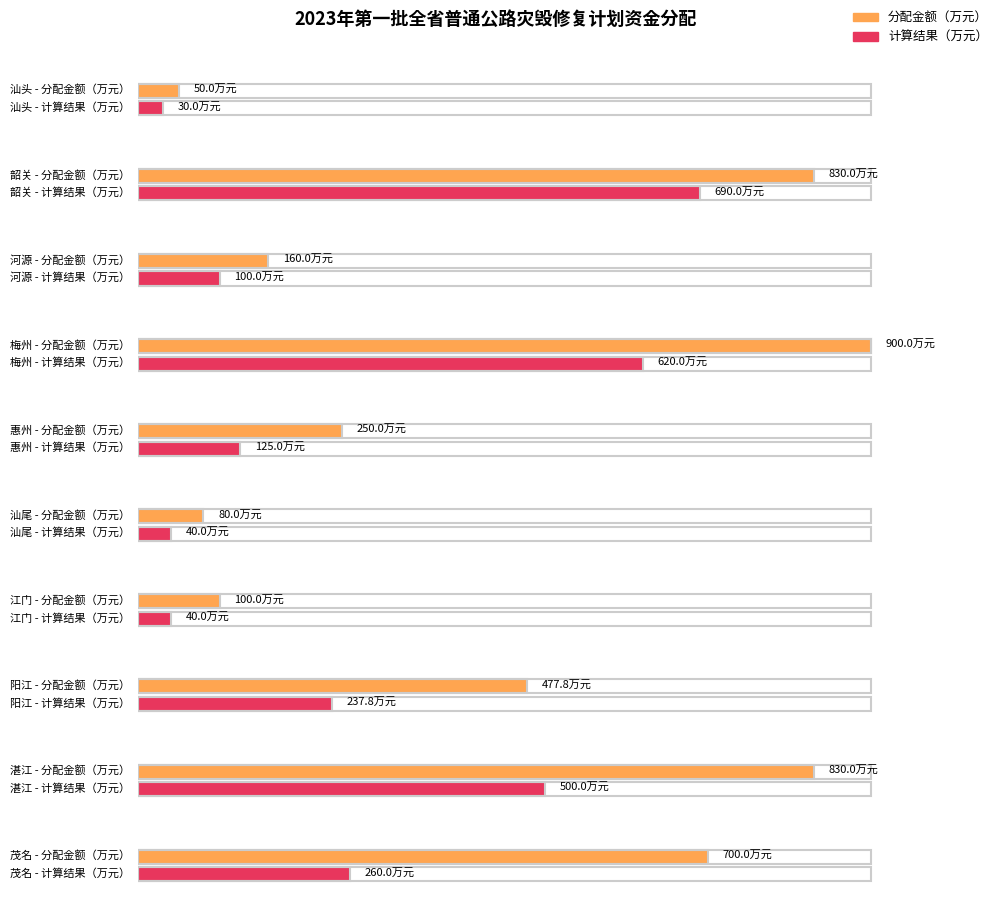

At which category does the chart reach its minimum across all series?

汕头